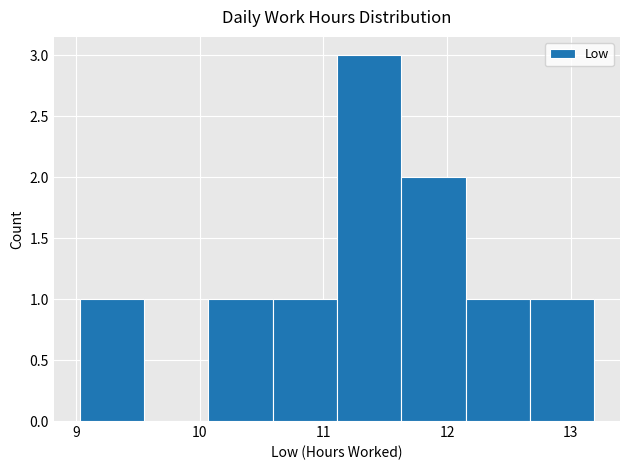

Reading left to right, list every bar in this chart as the range it spans on the x-axis followed by its height. Neither the bar edges nor the heights are printed on the chart, so give them approximately, as read against the axes.

9.03 to 9.55: 1
9.55 to 10.07: 0
10.07 to 10.59: 1
10.59 to 11.11: 1
11.11 to 11.63: 3
11.63 to 12.15: 2
12.15 to 12.67: 1
12.67 to 13.19: 1